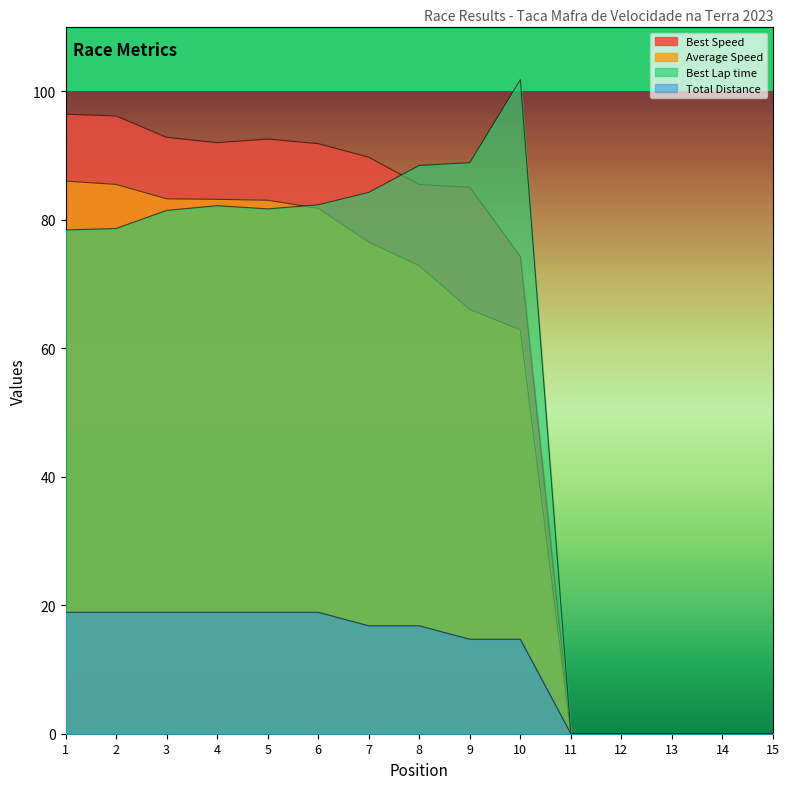

Reading left to right, transcribe all the data shown in this chart.

Total Laps: 1=18.9	2=18.9	3=18.9	4=18.9	5=18.9	6=18.9	7=16.8	8=16.8	9=14.7	10=14.7	11=0.0	12=0.0	13=0.0	14=0.0	15=0.0
Total Time: 1=78.4	2=78.6	3=81.4	4=82.2	5=81.7	6=82.3	7=84.3	8=88.4	9=88.9	10=101.8	11=0.0	12=0.0	13=0.0	14=0.0	15=0.0
Best Speed: 1=96.4	2=96.1	3=92.8	4=92.0	5=92.6	6=91.8	7=89.7	8=85.5	9=85.1	10=74.3	11=0.0	12=0.0	13=0.0	14=0.0	15=0.0
Average Speed: 1=86.0	2=85.5	3=83.2	4=83.2	5=83.0	6=81.8	7=76.5	8=72.8	9=66.0	10=62.9	11=0.0	12=0.0	13=0.0	14=0.0	15=0.0